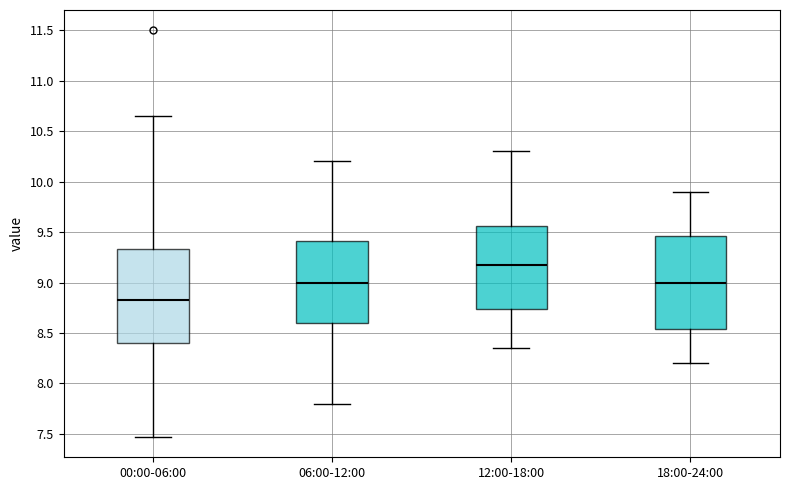

Which box has the lowest median line?

00:00-06:00